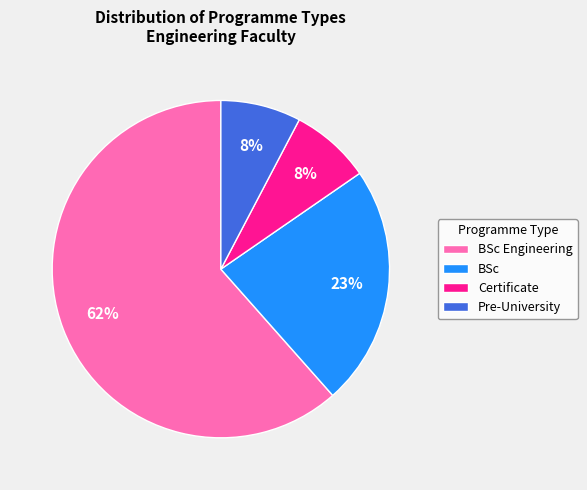

Is there any slice that represents more than half of the pie?

Yes